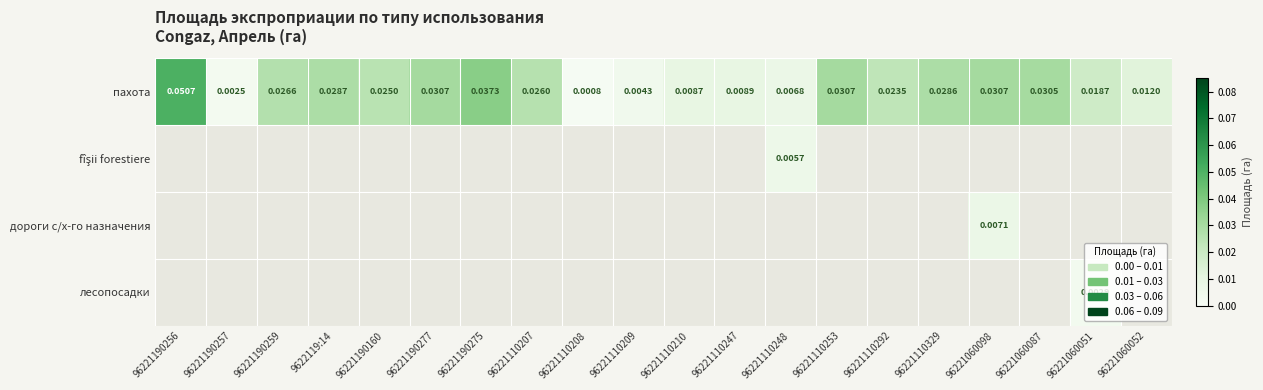

Which series has the largest total across all categories?

пахота